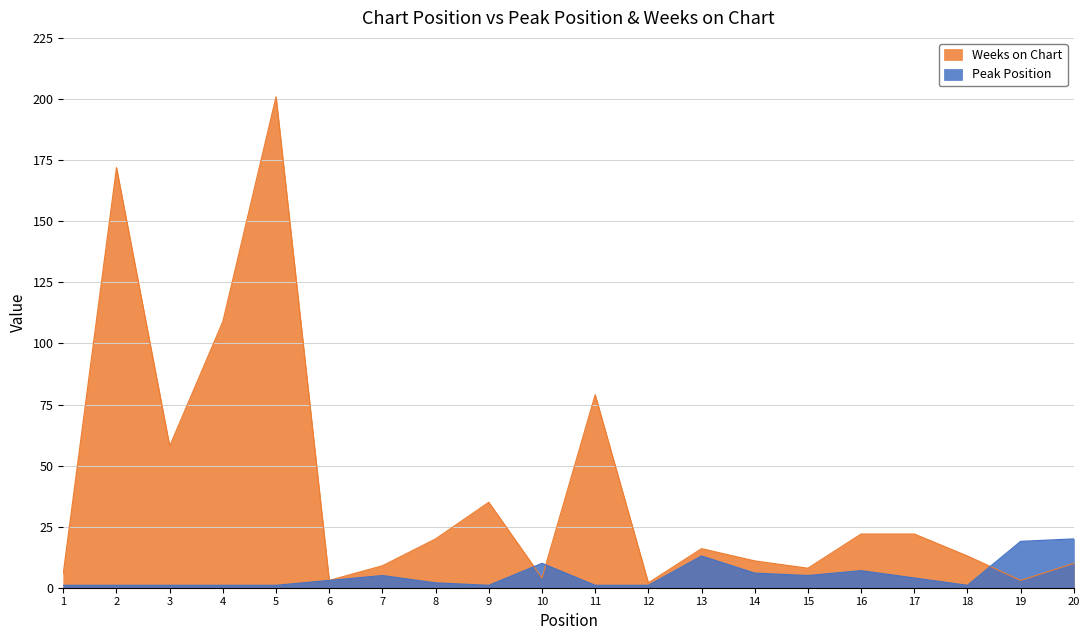

What is the difference between the highest and lowest values at 8?

18